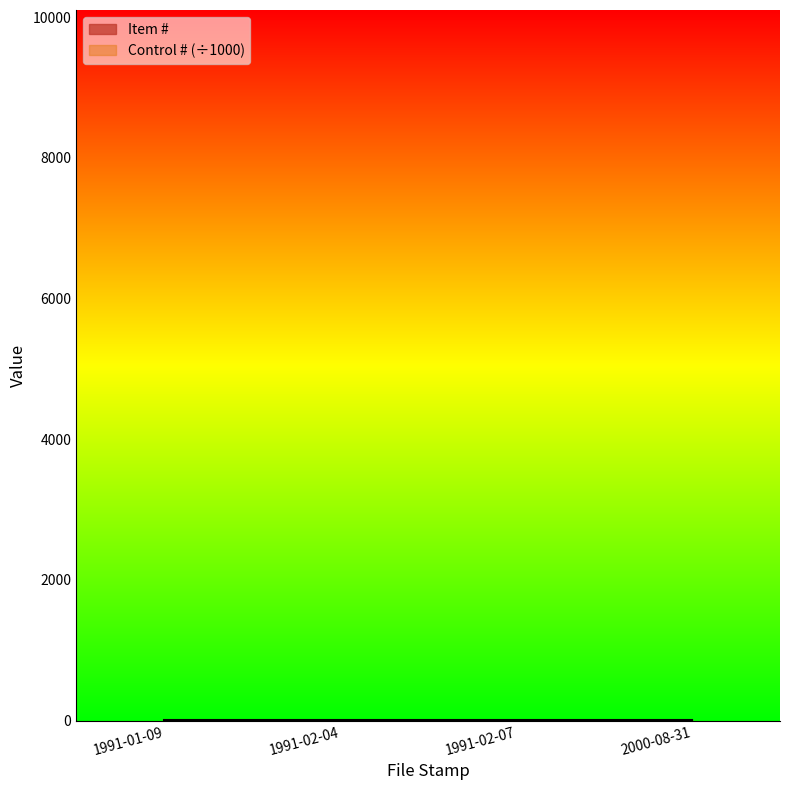

Rank the categories by value from highest to lowest.

2000-08-31, 1991-02-07, 1991-02-04, 1991-01-09